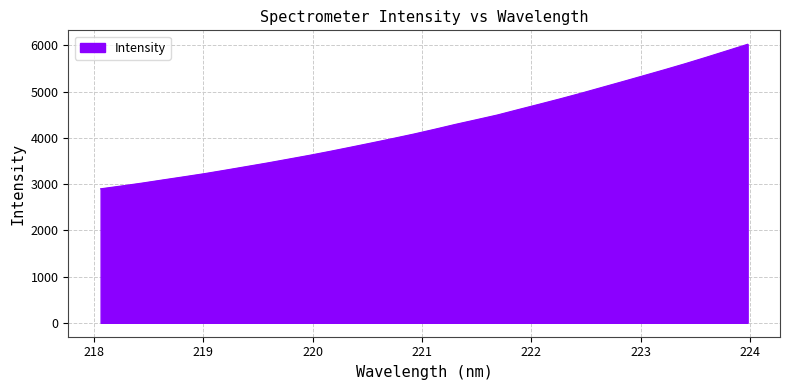

What is the maximum value shown in the chart?

6025.4